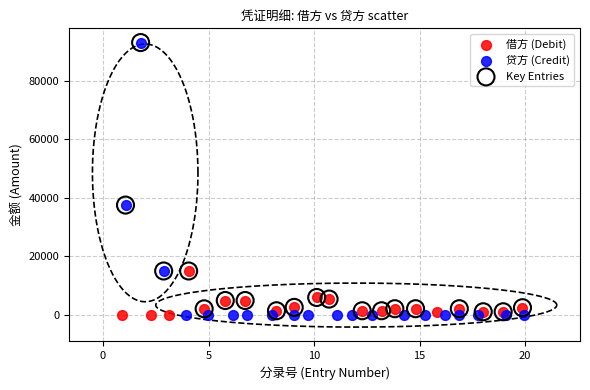

What are all the series names shown in the legend?

借方 (Debit), 贷方 (Credit), Key Entries